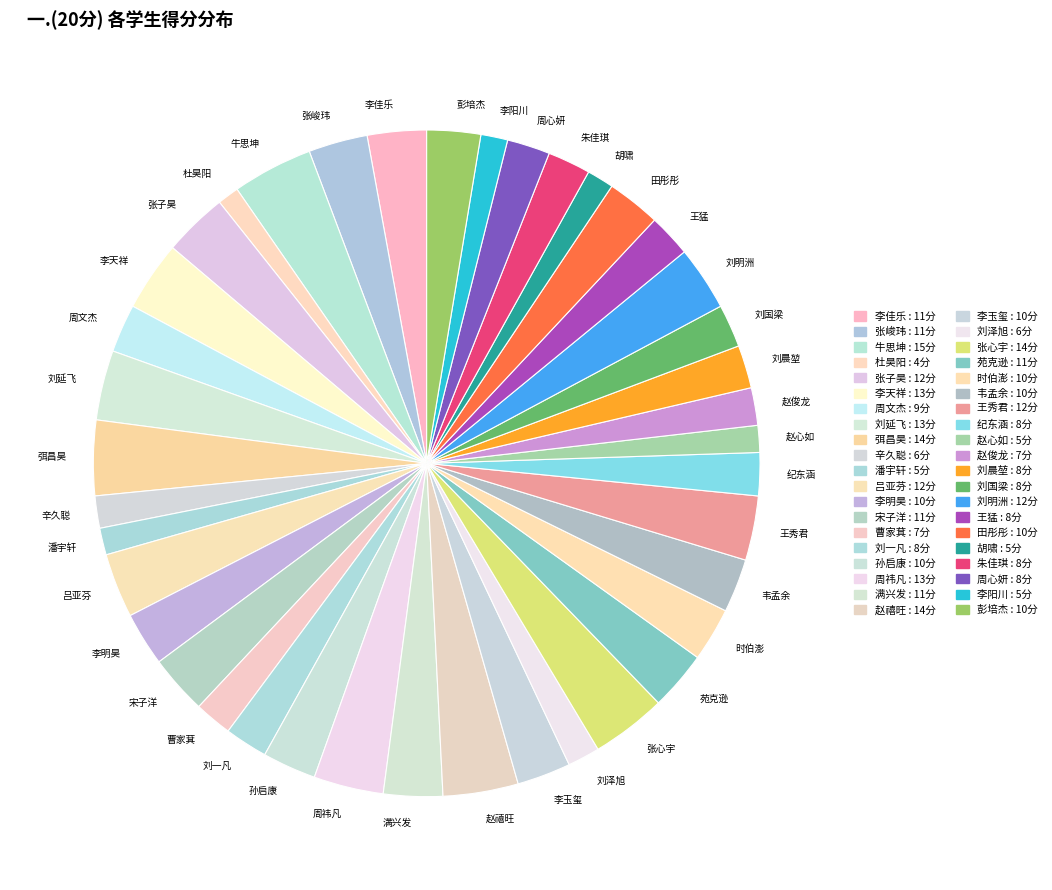

Approximately how many times larger is the value at 纪东涵 compared to 李阳川?

1.6